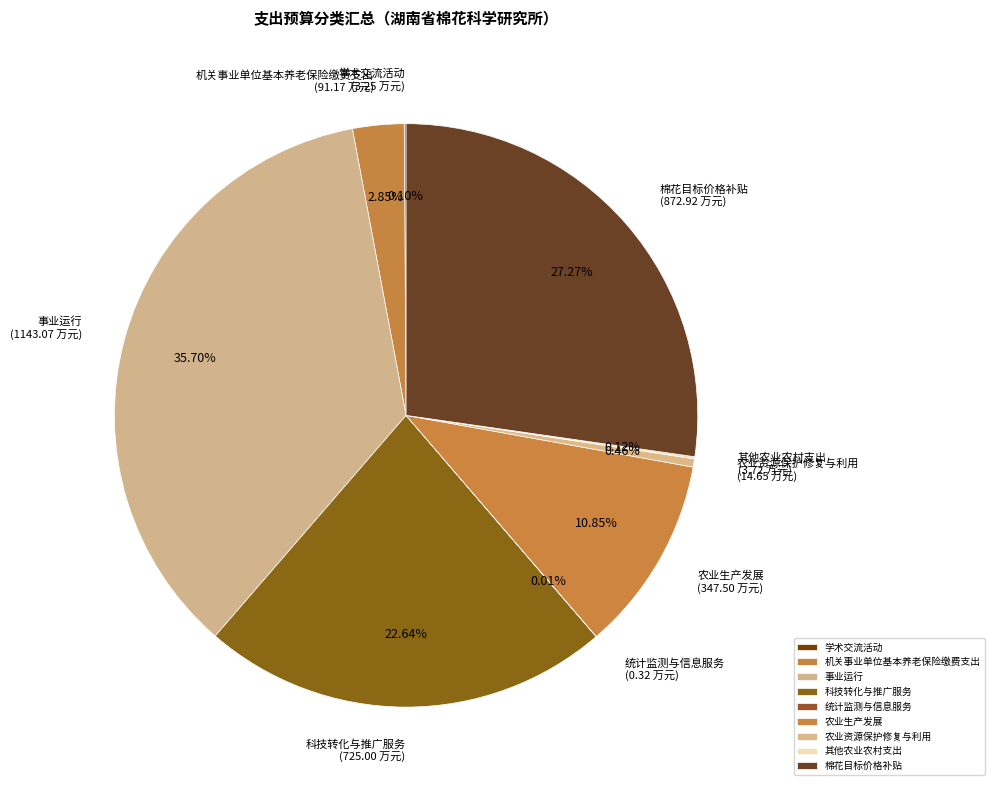

Is there a majority slice in this chart?

No